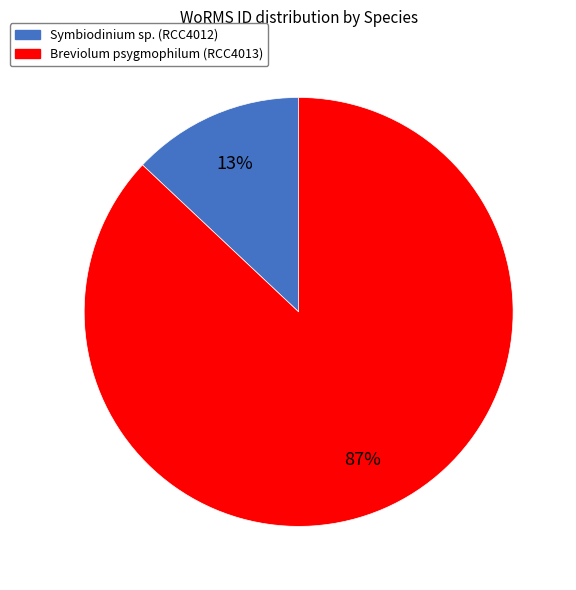

Which slice is the largest?

Breviolum psygmophilum (RCC4013)